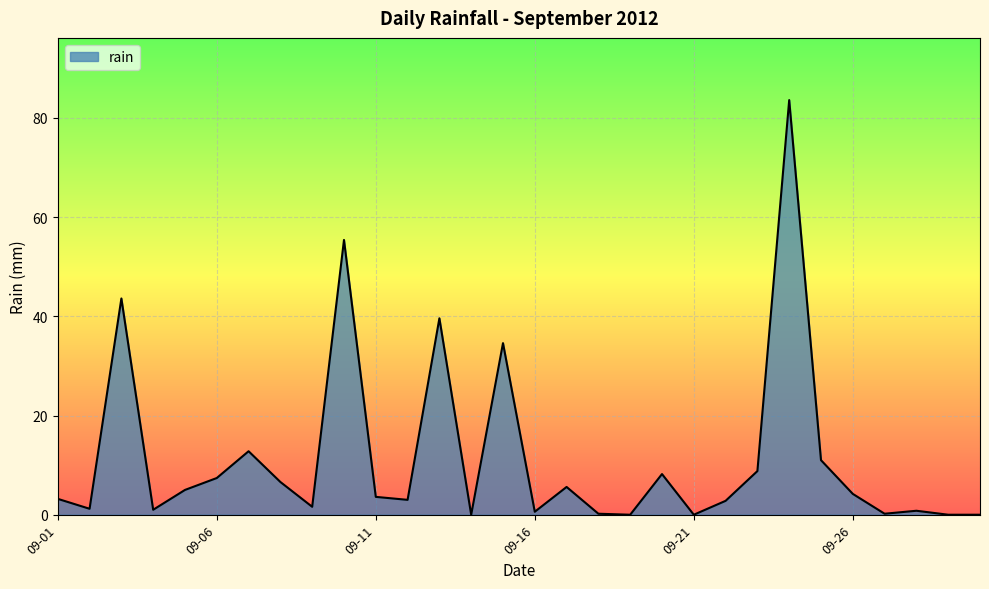

What is the greatest value displayed?

83.6